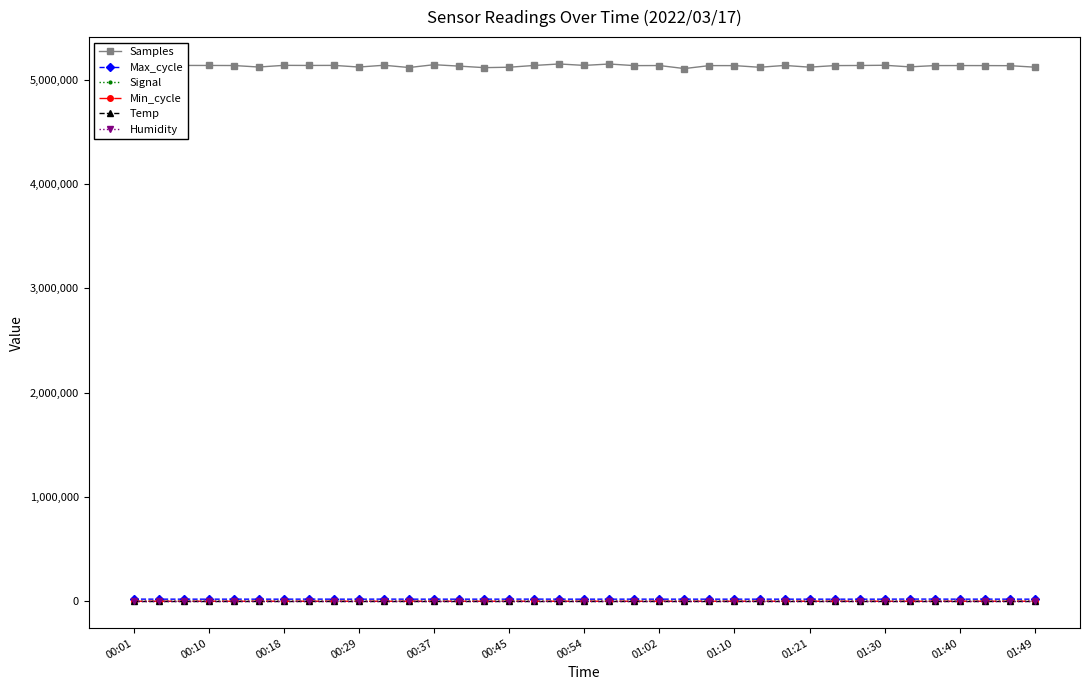

Which series has the largest total across all categories?

Samples